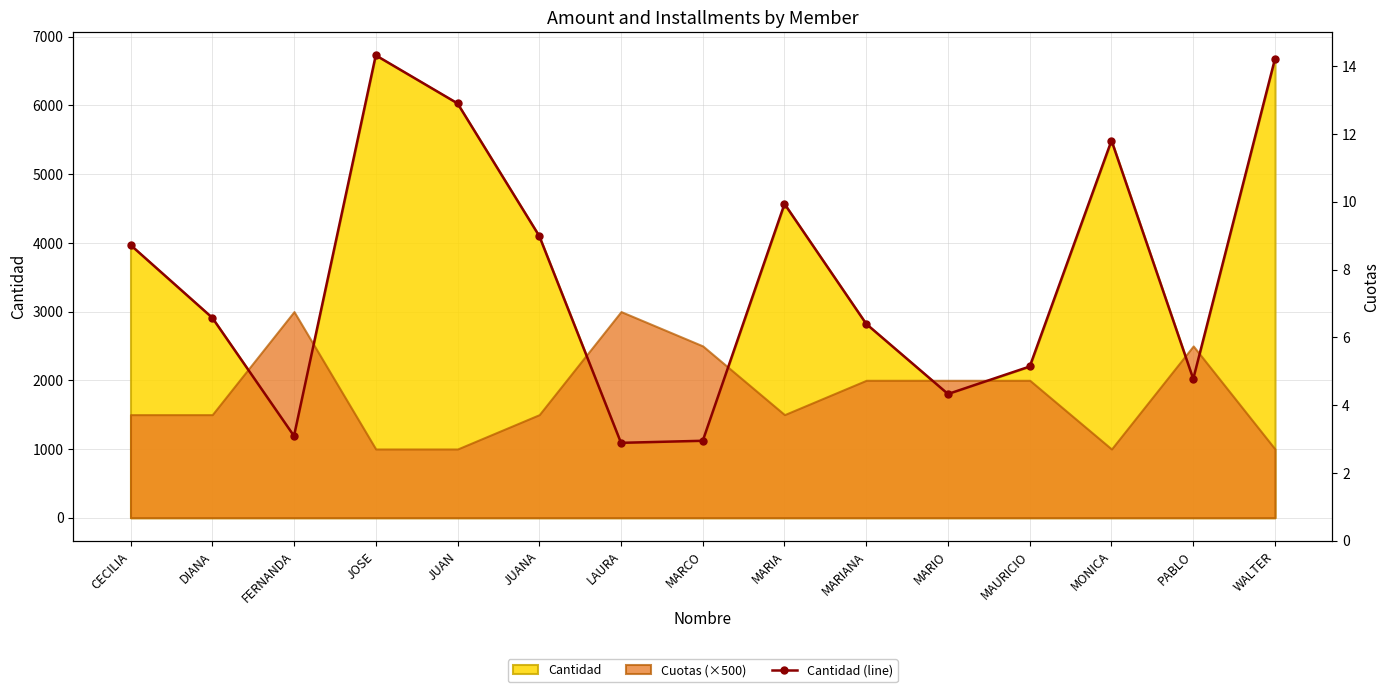

True or false: there are more than 2 points higher than both neighbors.

True